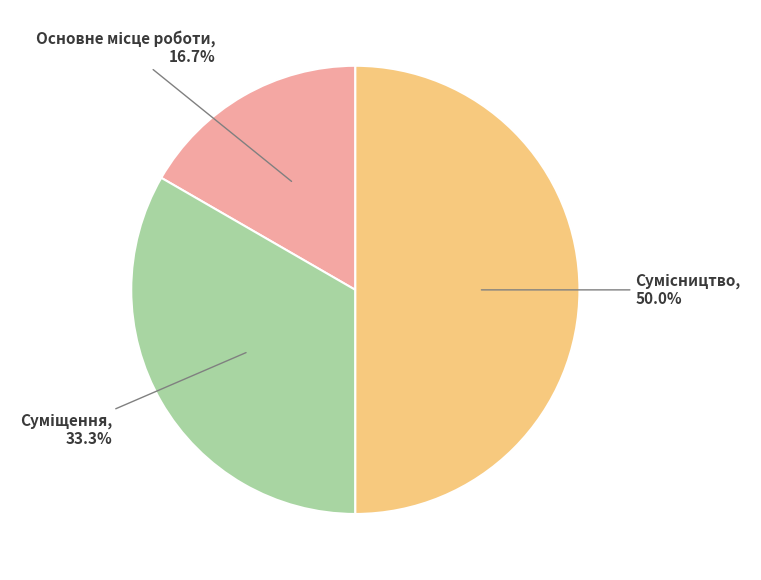

Is it true that Суміщення is 33% of the pie?

True